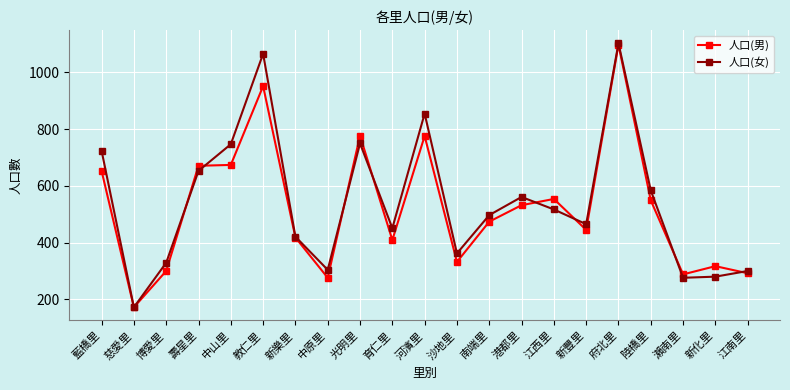

What is the greatest value displayed?

1103